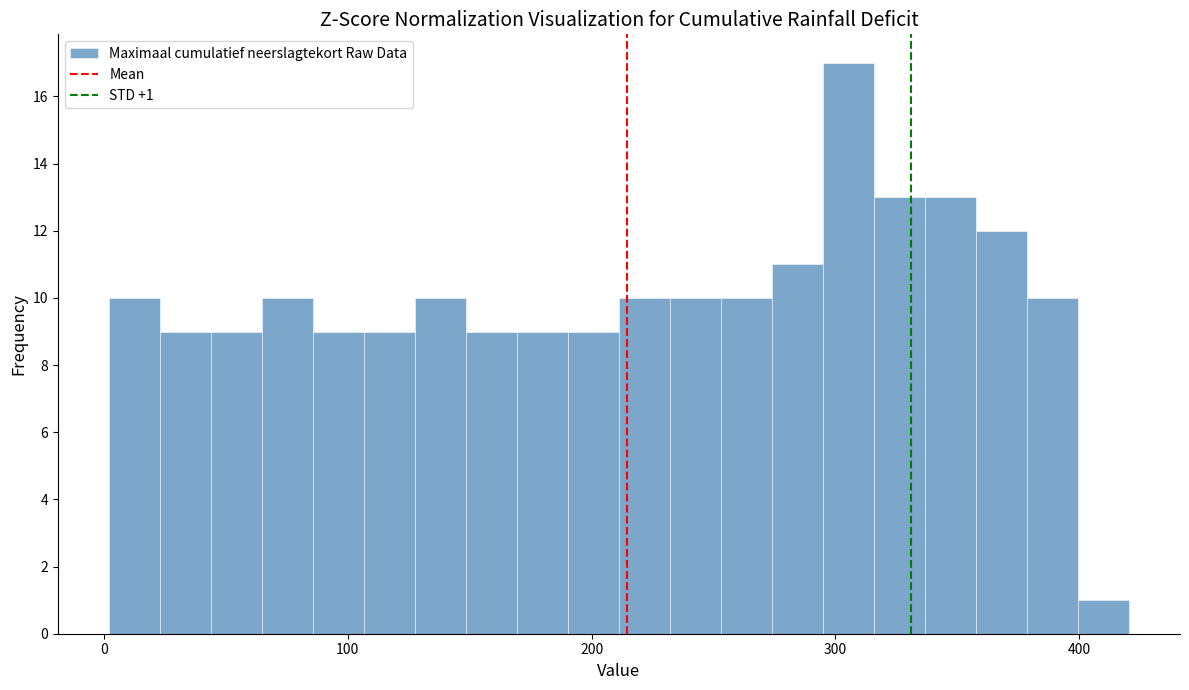

Read against the x-axis, roughly where is the centre of the tallest bar?

310